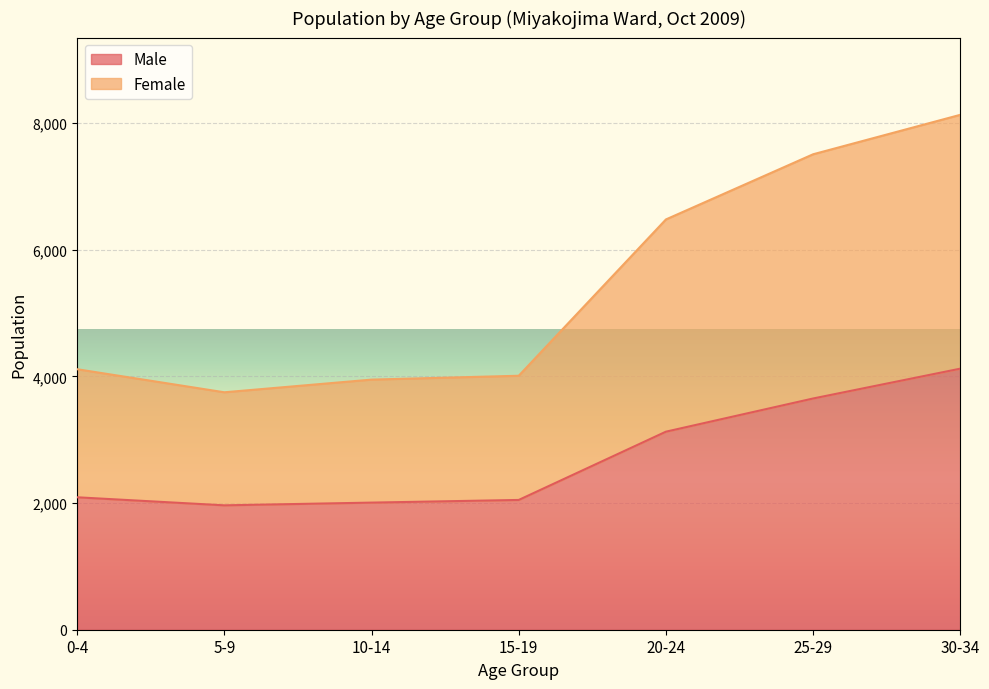

True or false: Male and Female cross at least once.

False